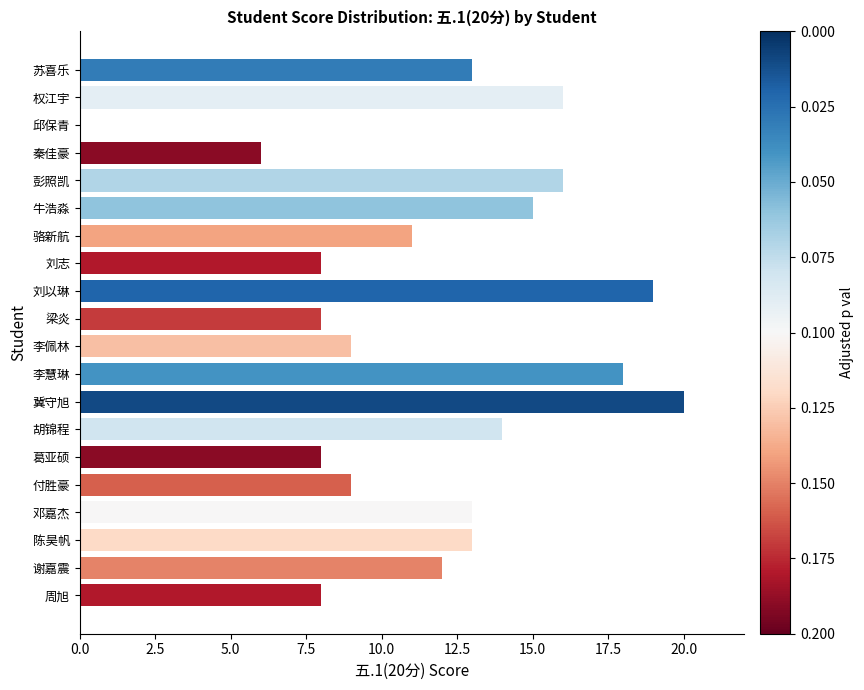

Read the value at 李佩林.

9